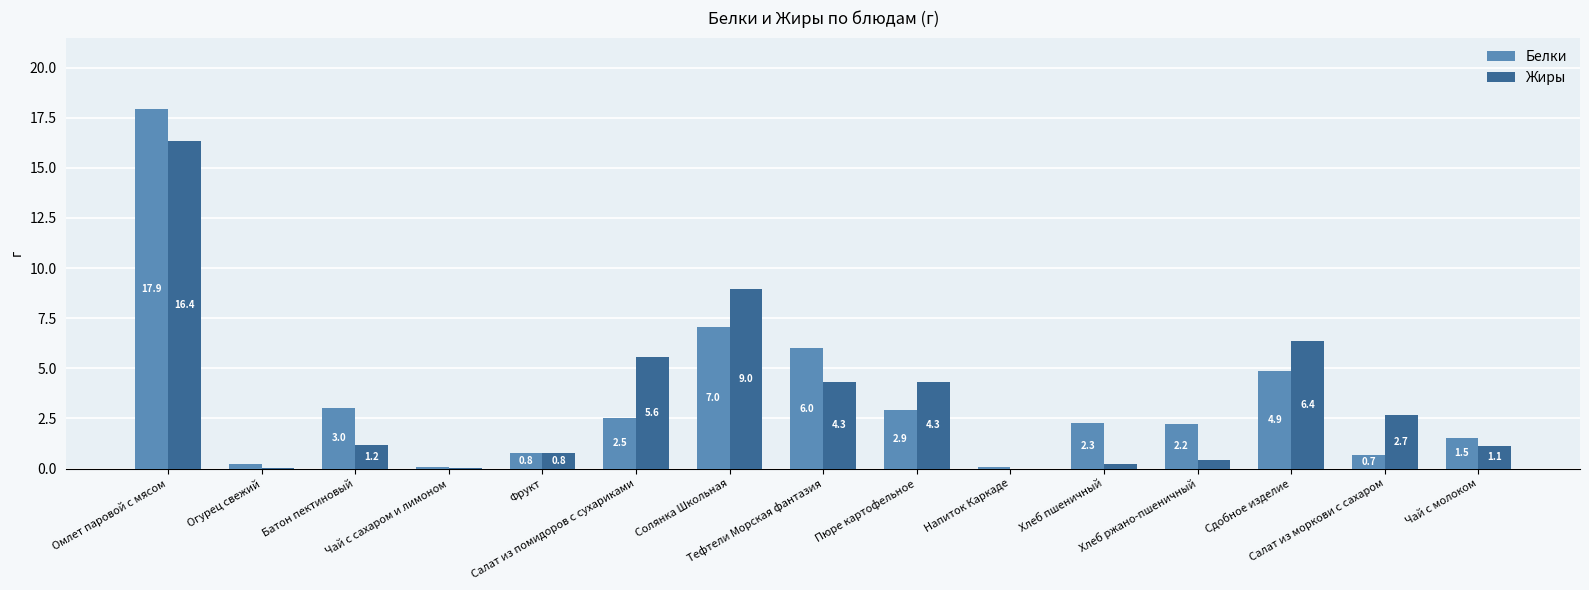

Are the bars grouped side by side (vs. stacked)?

Yes